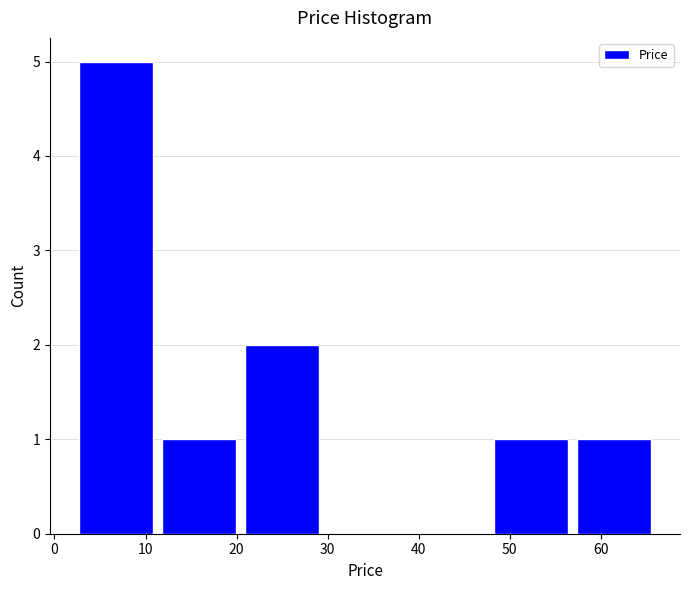

Reading left to right, transcribe this chart: for each bar, give the range it covers on the x-axis and its height. Neither the bar edges nor the heights are printed on the chart, so give them approximately, as read against the axes.

2 to 11: 5
11 to 20: 1
20 to 30: 2
30 to 39: 0
39 to 48: 0
48 to 57: 1
57 to 66: 1